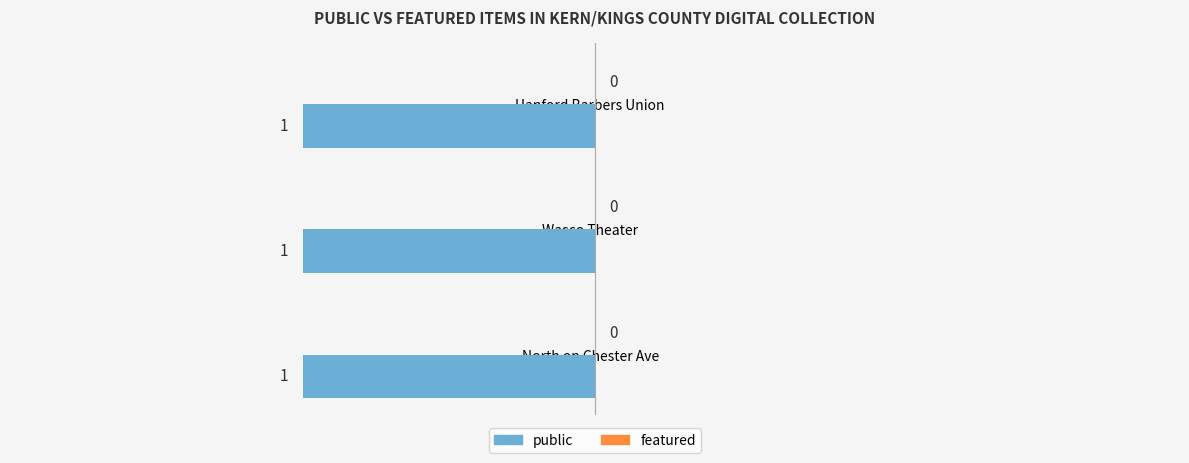

Which series has the largest total across all categories?

public